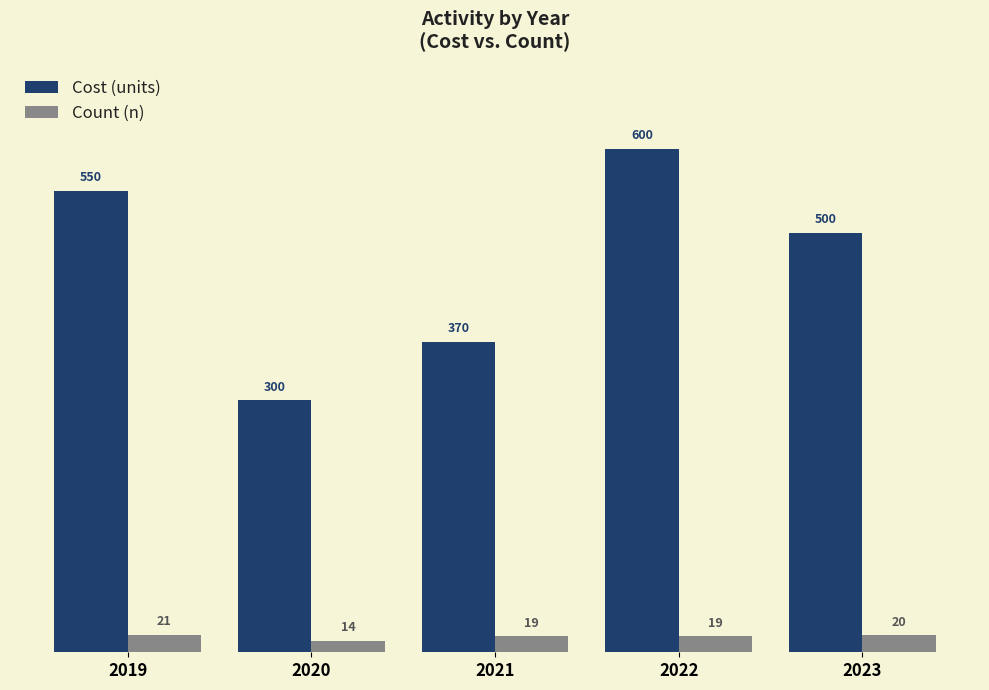

True or false: Count (n) has a value of 19 at 2022.

True